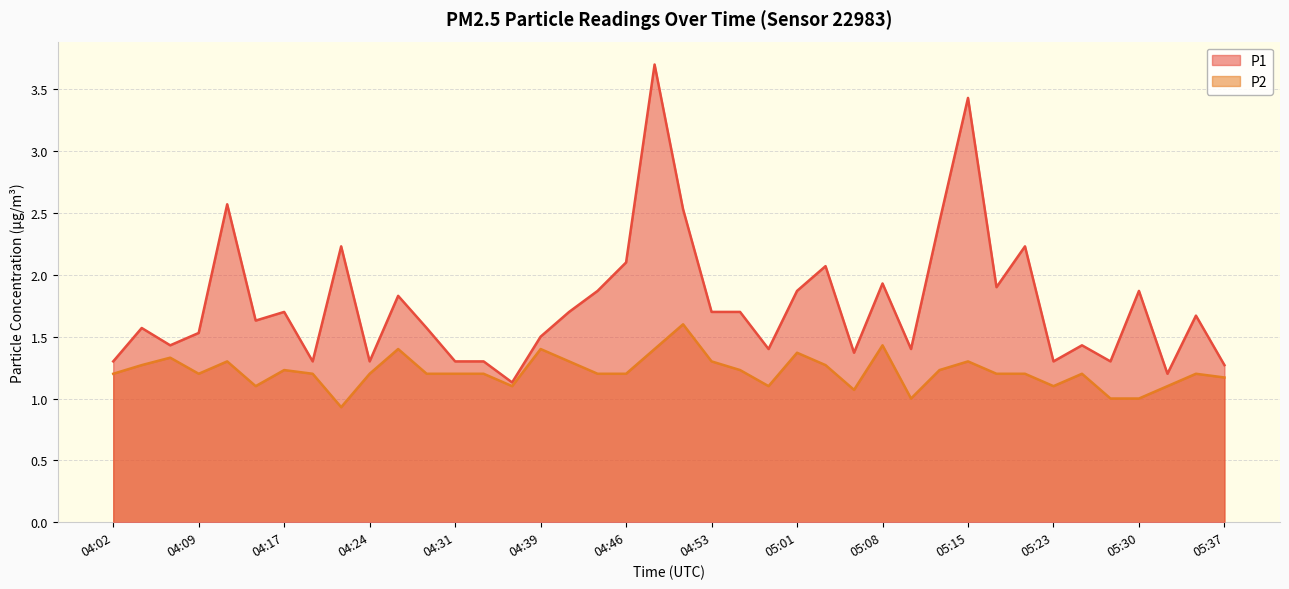

What is the value of the P2 point at the 13th from the left?

1.2